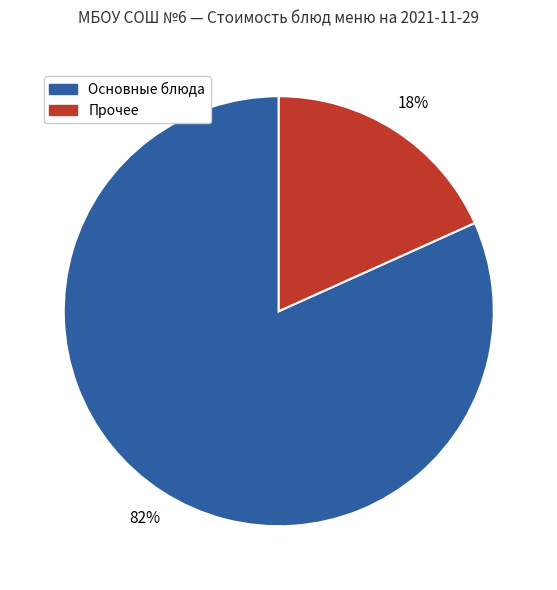

What is the largest slice in the pie chart?

Основные блюда